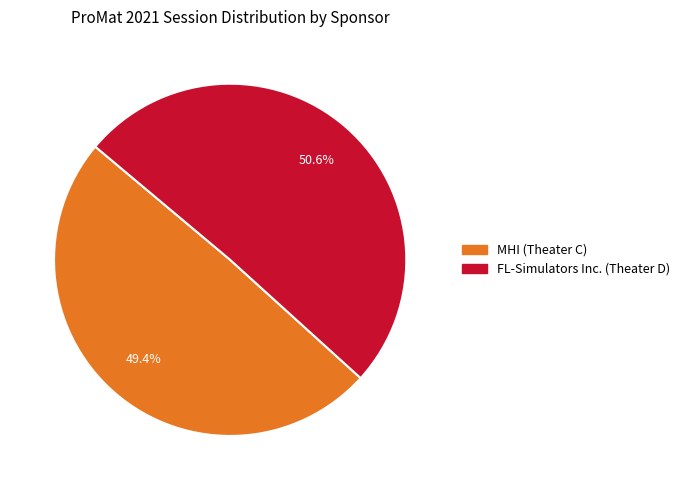

Does MHI (Theater C) represent more than half of the total?

No